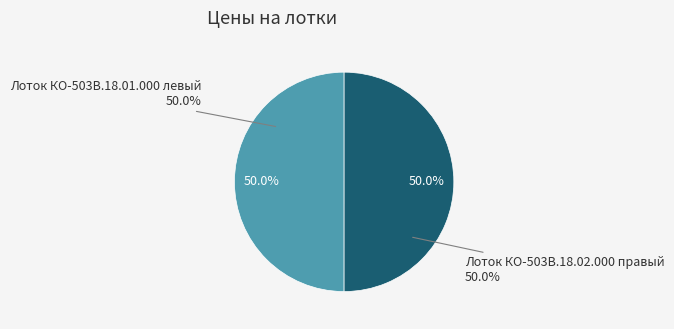

True or false: Лоток КО-503В.18.01.000 левый accounts for 50% of the total.

True